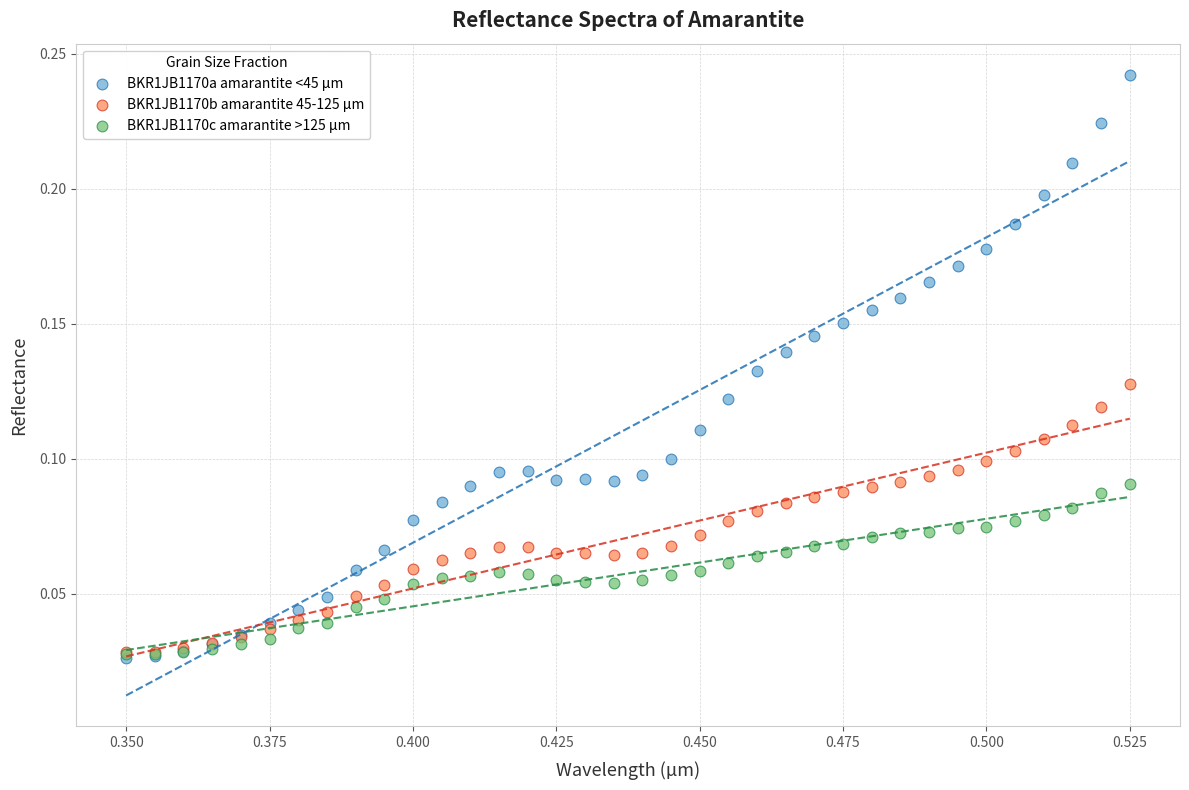

What are all the series names shown in the legend?

BKR1JB1170a amarantite <45 µm, BKR1JB1170b amarantite 45-125 µm, BKR1JB1170c amarantite >125 µm